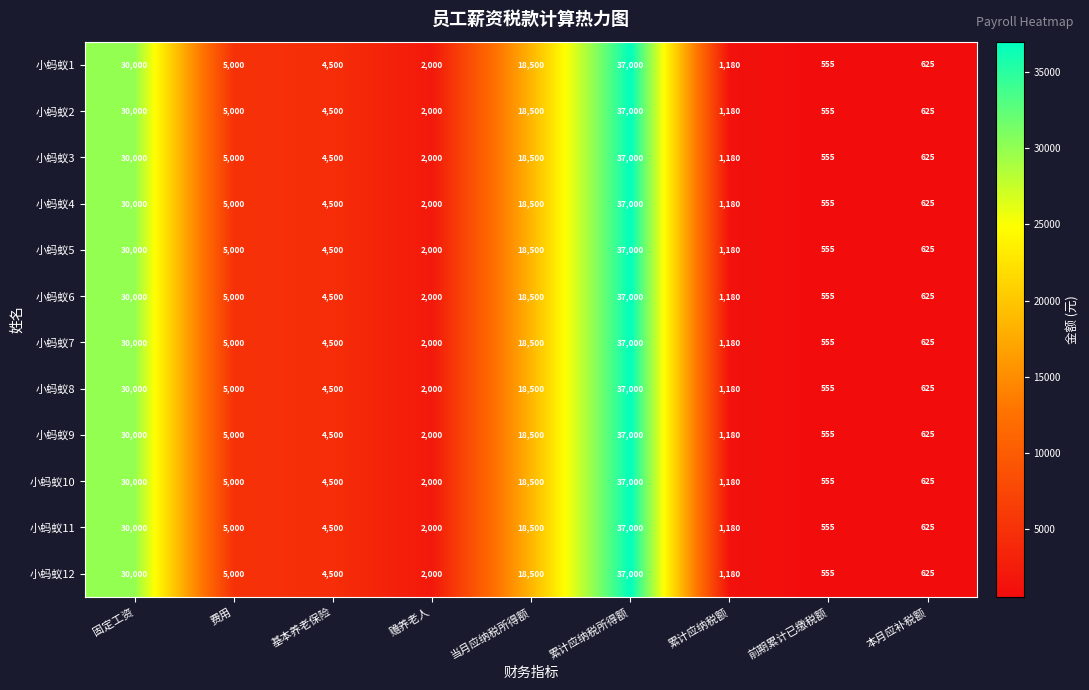

At which label does 小蚂蚁10 first exceed 4500?

固定工资